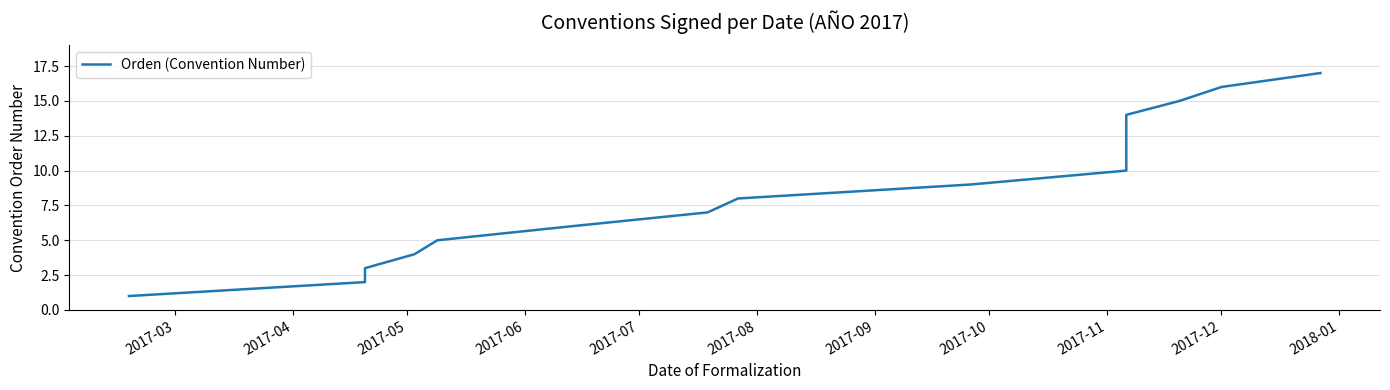

What is the change in value from 2017-07 to 2017-09?

+2